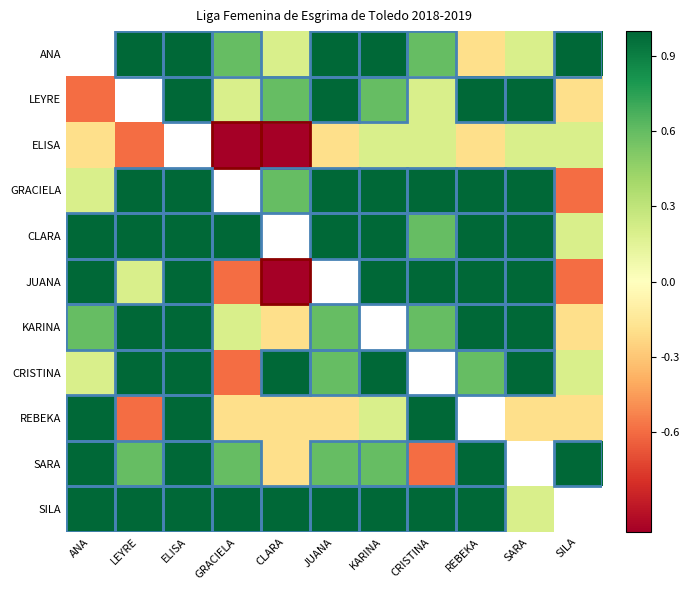

List the labels in order of KARINA value, smallest first.

CLARA, SILA, GRACIELA, ANA, JUANA, CRISTINA, LEYRE, ELISA, KARINA, REBEKA, SARA